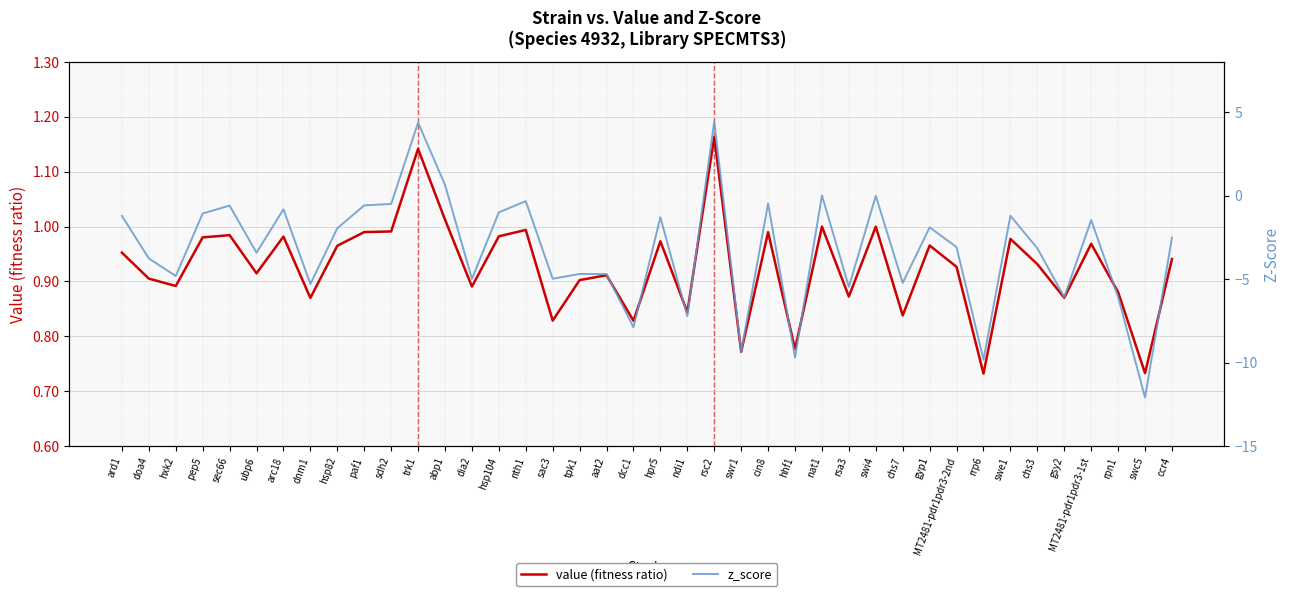

What position from the right is doa4?

39